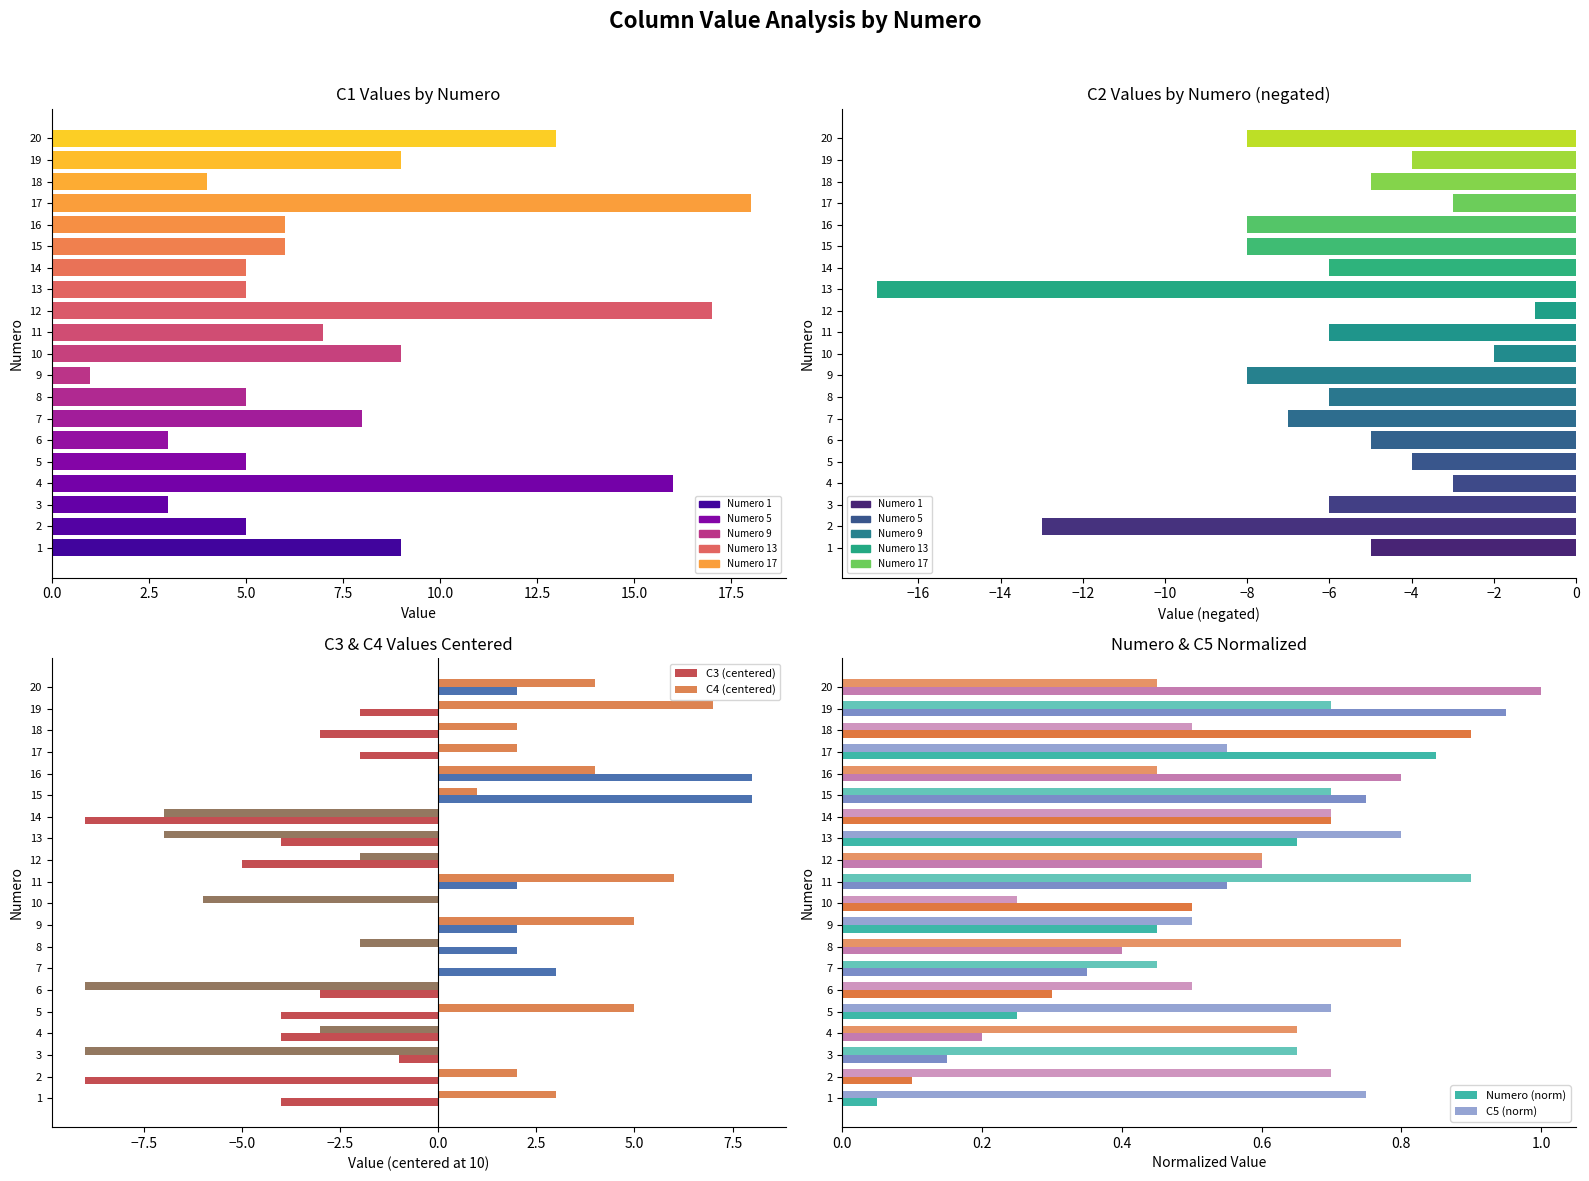

What is the minimum value shown in the chart?

-17.0